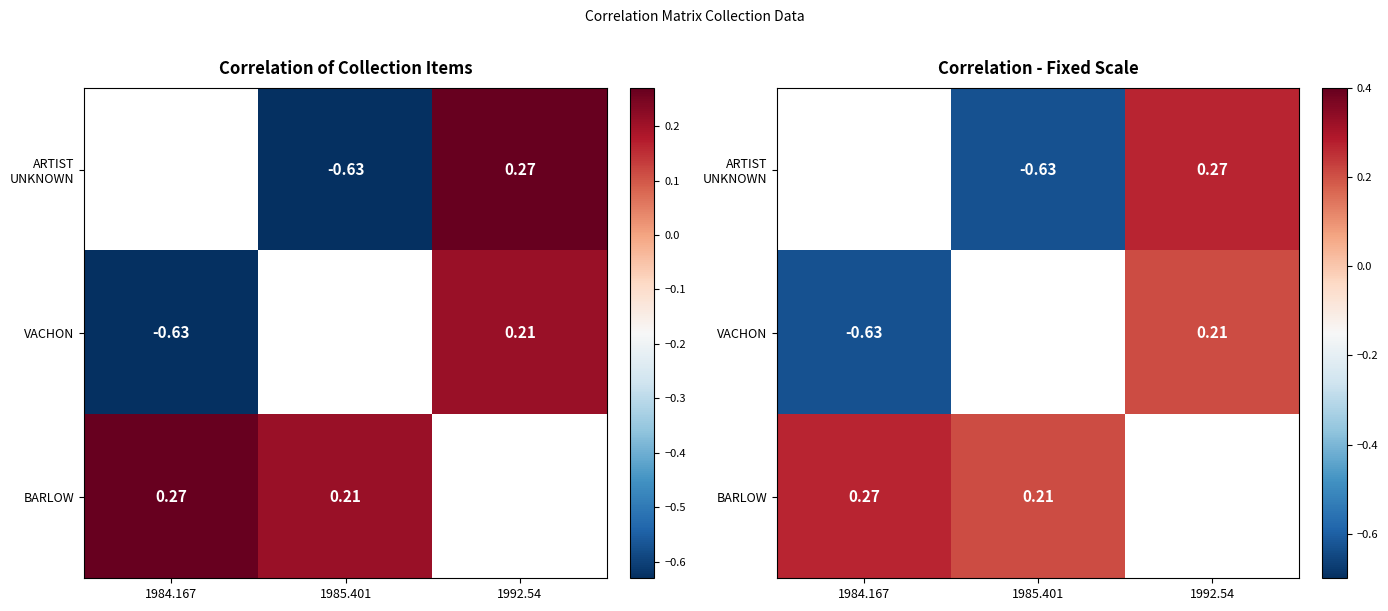

Rank the series at 1992.54 from highest to lowest value.

ARTIST UNKNOWN, VACHON, BARLOW